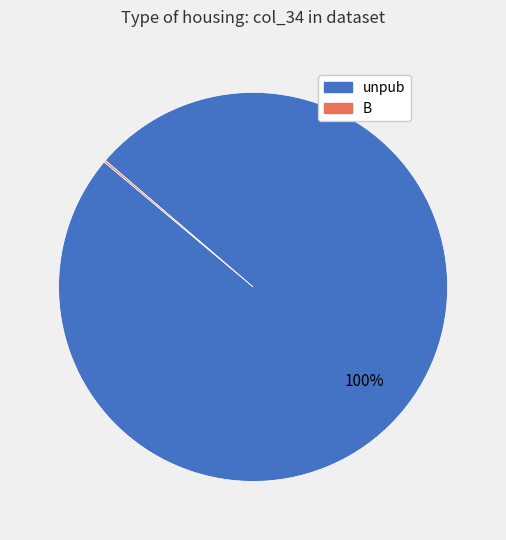

True or false: unpub accounts for 86% of the total.

False